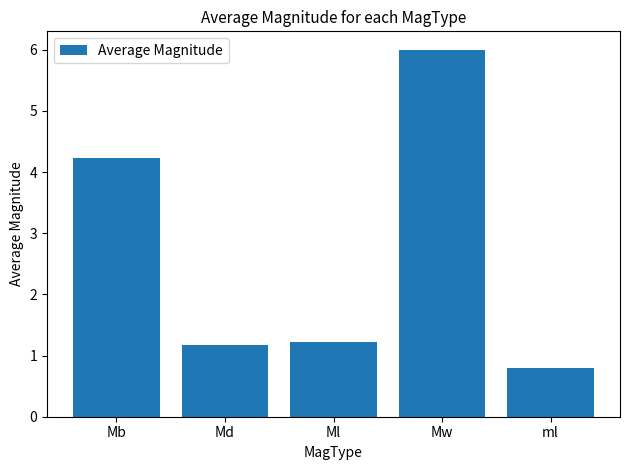

What is the difference between the maximum and minimum values?

5.2